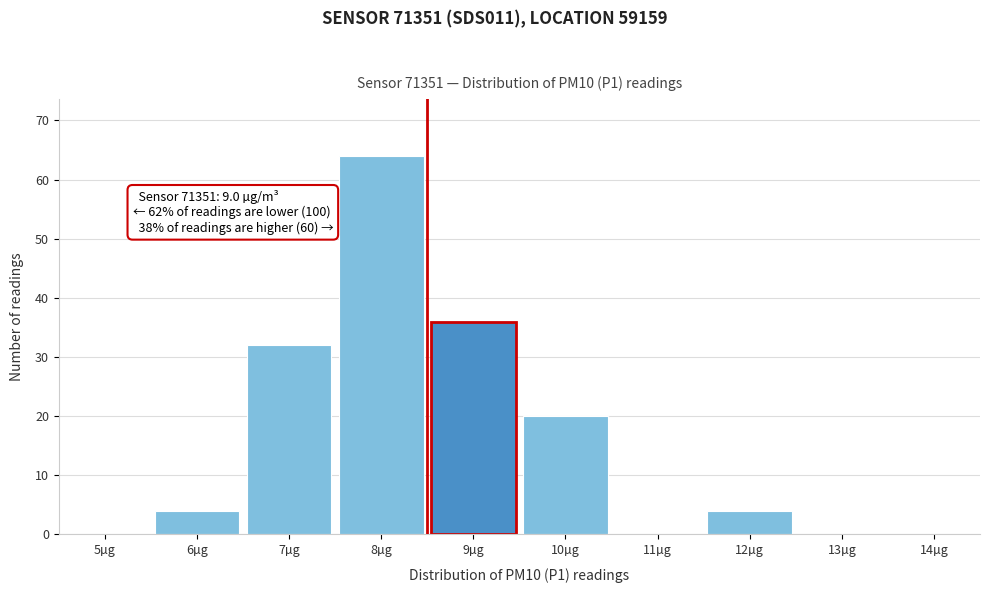

Reading left to right, transcribe all the data shown in this chart.

5µg=0	6µg=4	7µg=32	8µg=64	9µg=36	10µg=20	11µg=0	12µg=4	13µg=0	14µg=0